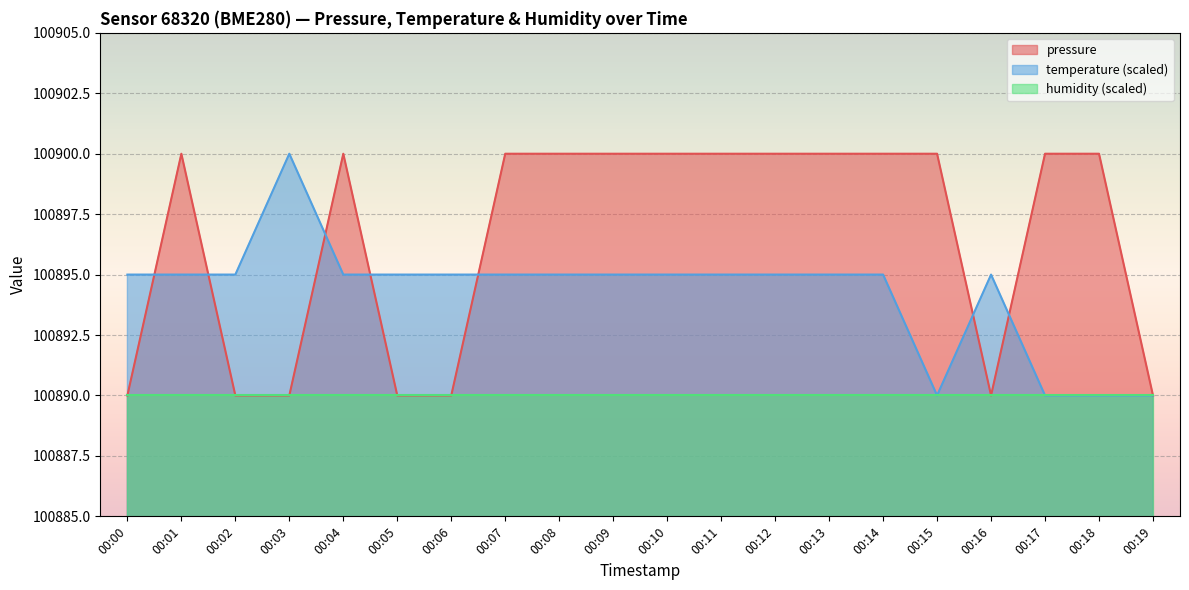

True or false: pressure has a value of 100900 at 00:17.

True